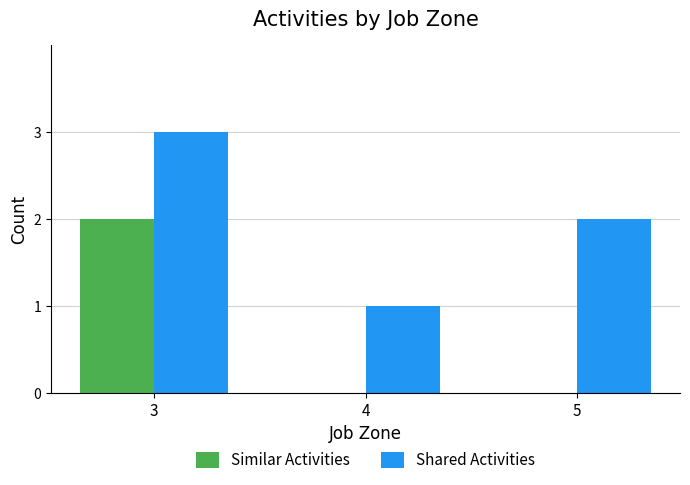

True or false: Similar Activities has a value of 1 at 5.

False